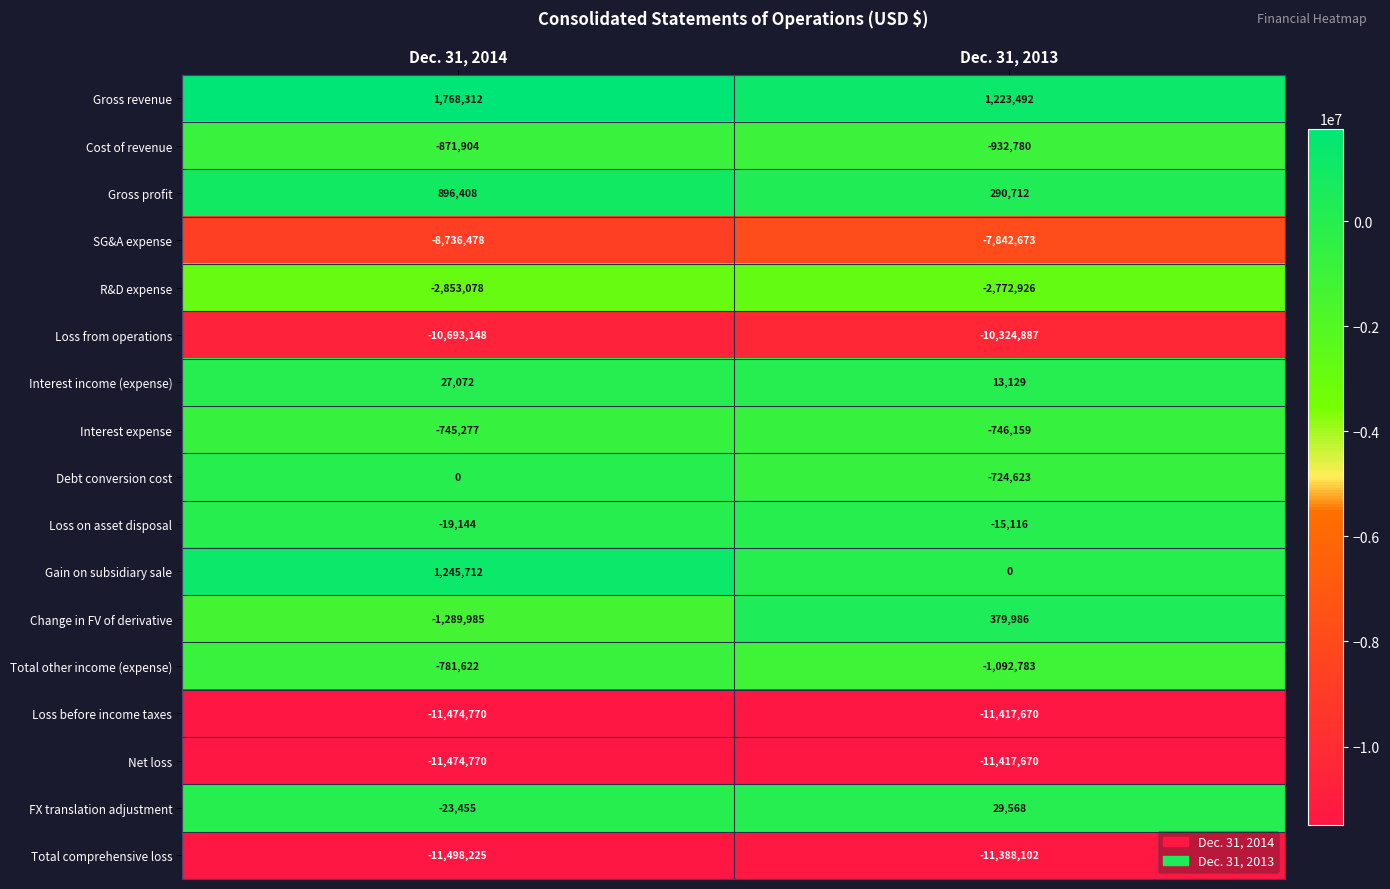

Is it true that Gross profit equals 189671 at Dec. 31, 2013?

False